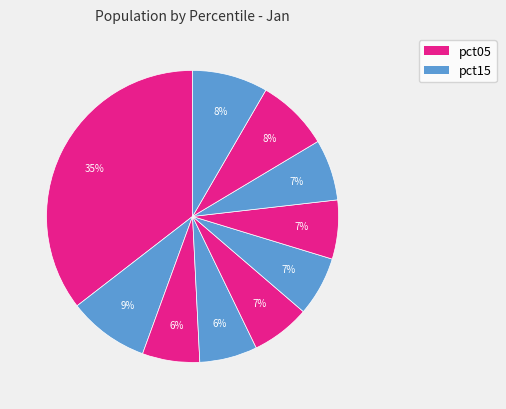

Is there any slice that represents more than half of the pie?

No